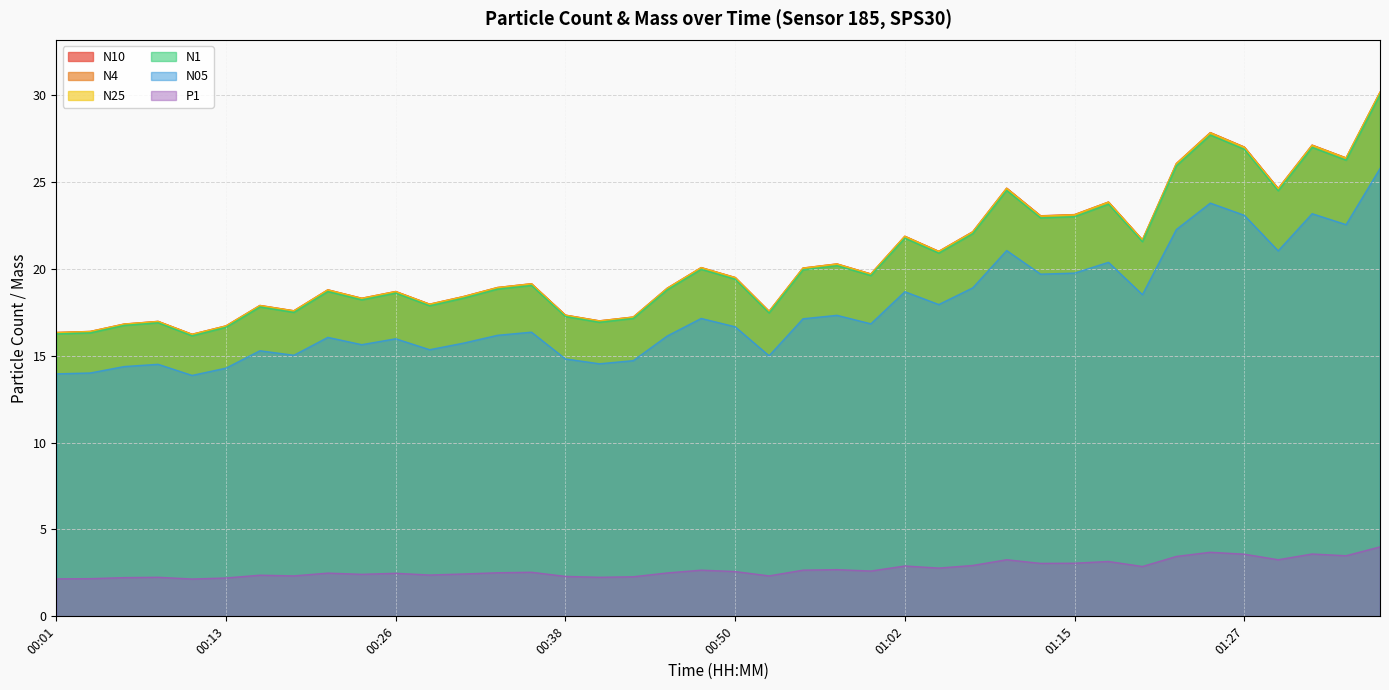

Between 01:22 and 01:32, which is larger?

01:32